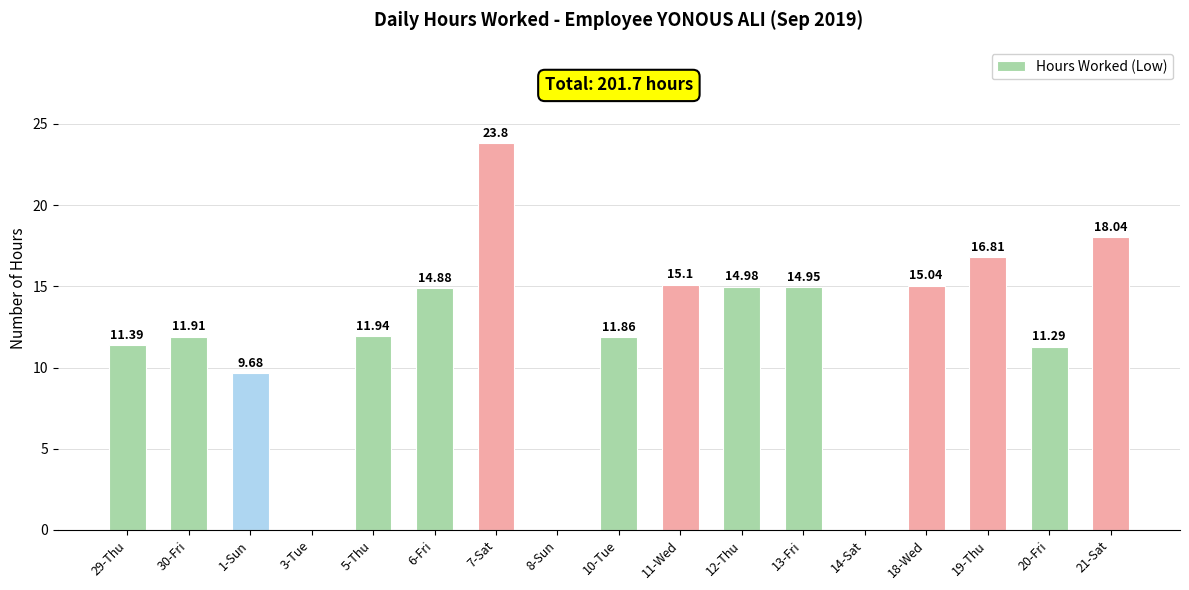

Which label corresponds to the largest value in the chart?

7-Sat